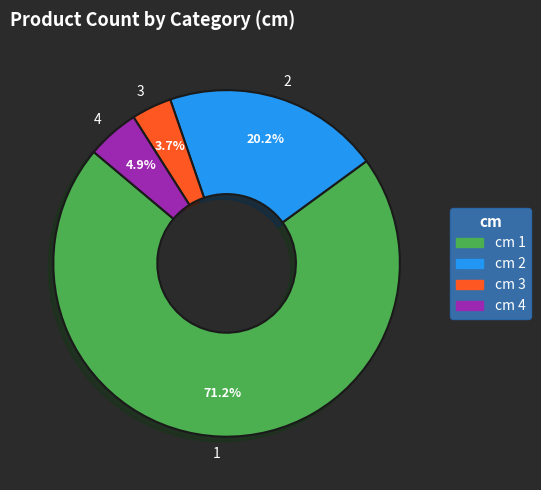

Is 1 the majority of the pie?

Yes